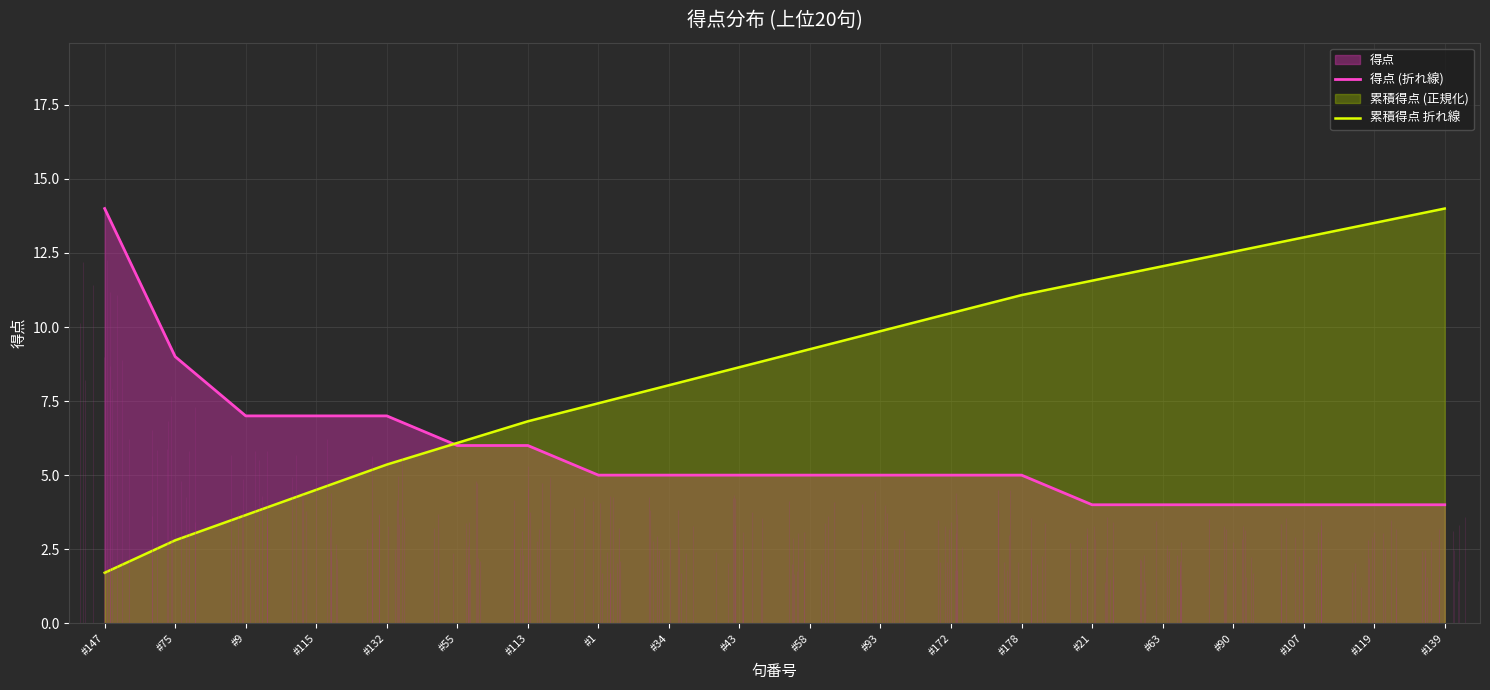

What is the difference between the 得点 (折れ線) values at #113 and #172?

1.0